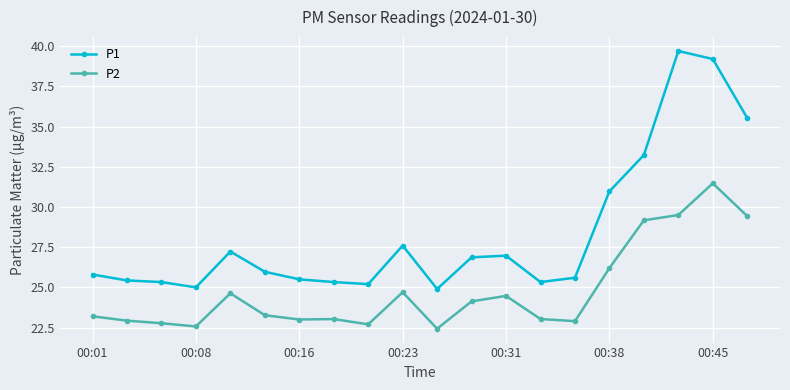

What is the greatest value displayed?

39.7